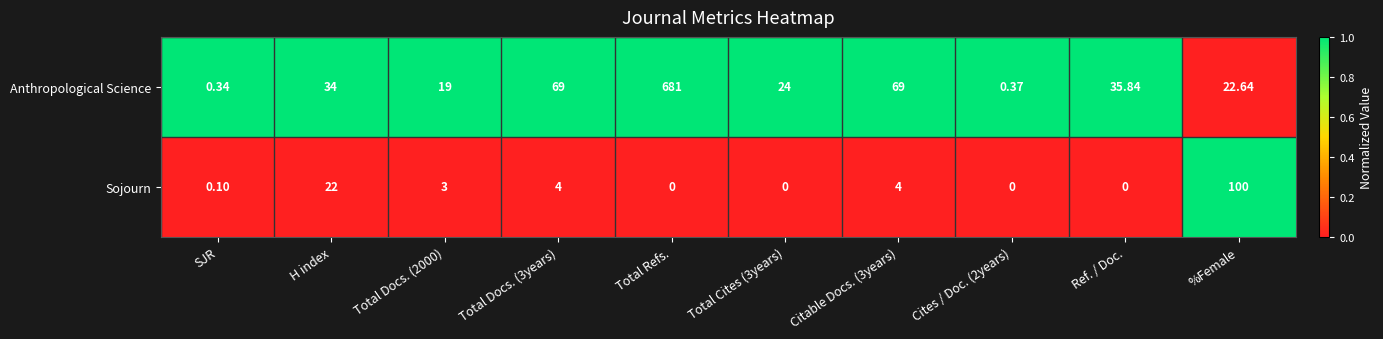

Rank the series by their average value, from lowest to highest.

Sojourn, Anthropological Science